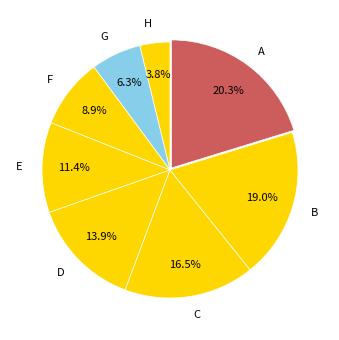

What is the largest slice in the pie chart?

A